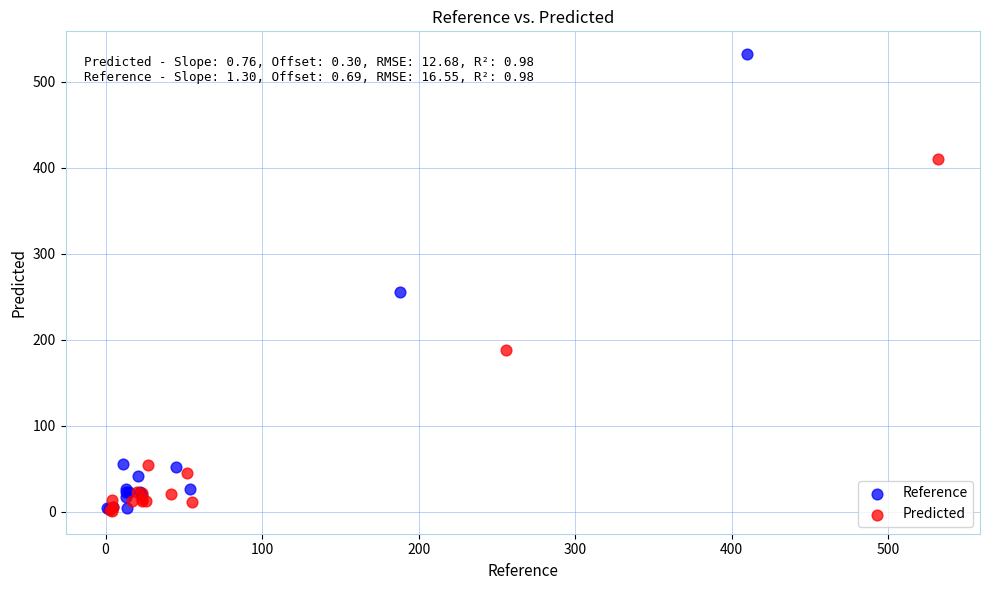

What are all the series names shown in the legend?

Reference, Predicted